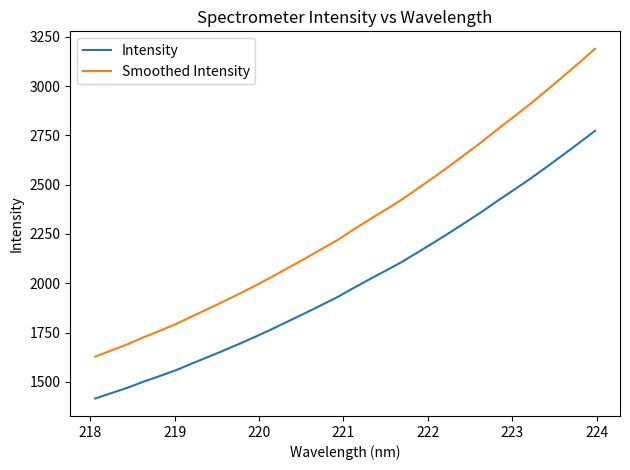

Which series has the widest spread of values?

Smoothed Intensity